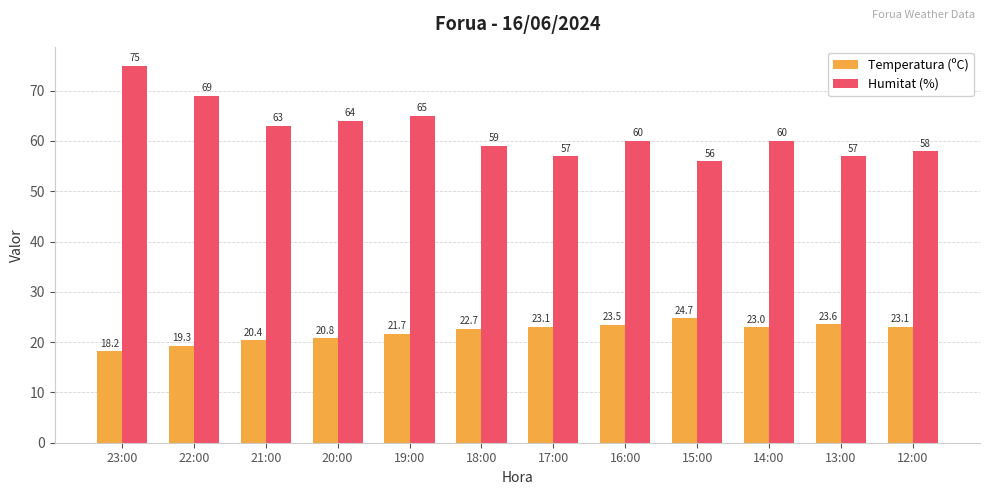

Which series has the largest range (max minus min)?

Humitat (%)